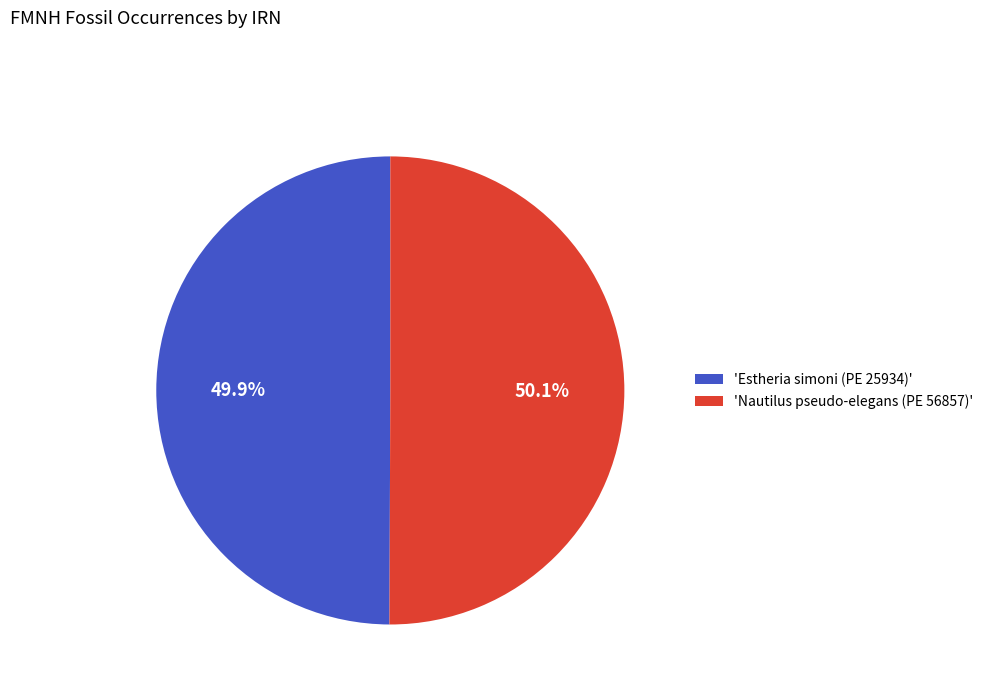

How many slices are in this pie chart?

2